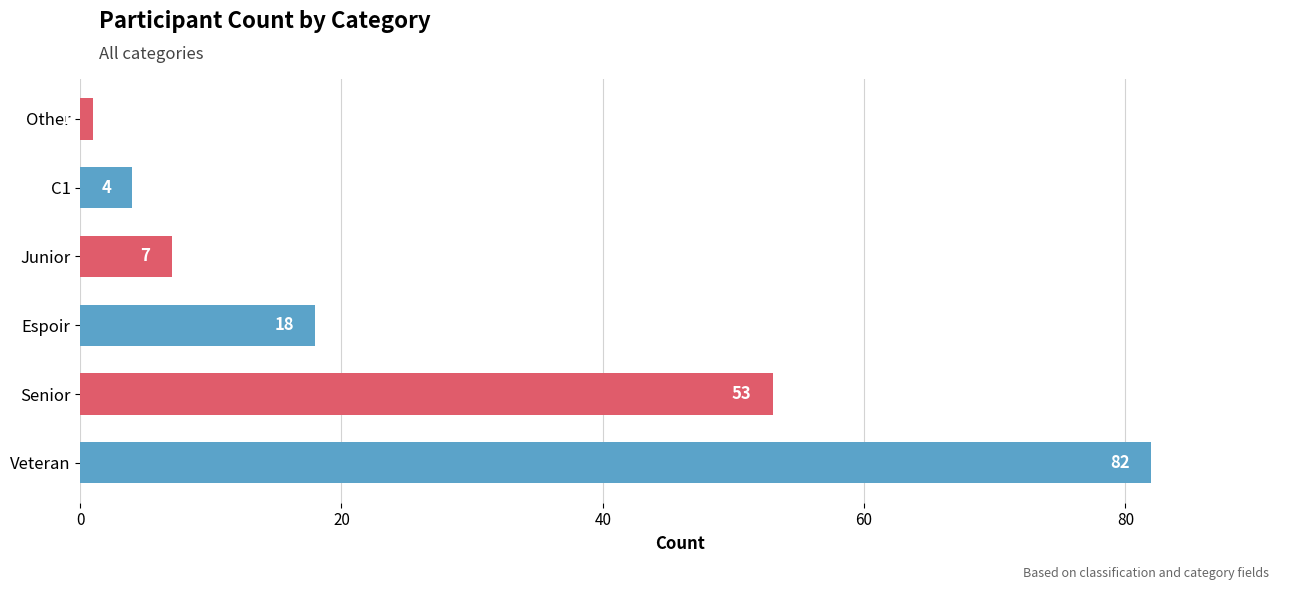

List the labels in order of value, smallest first.

Other, C1, Junior, Espoir, Senior, Veteran